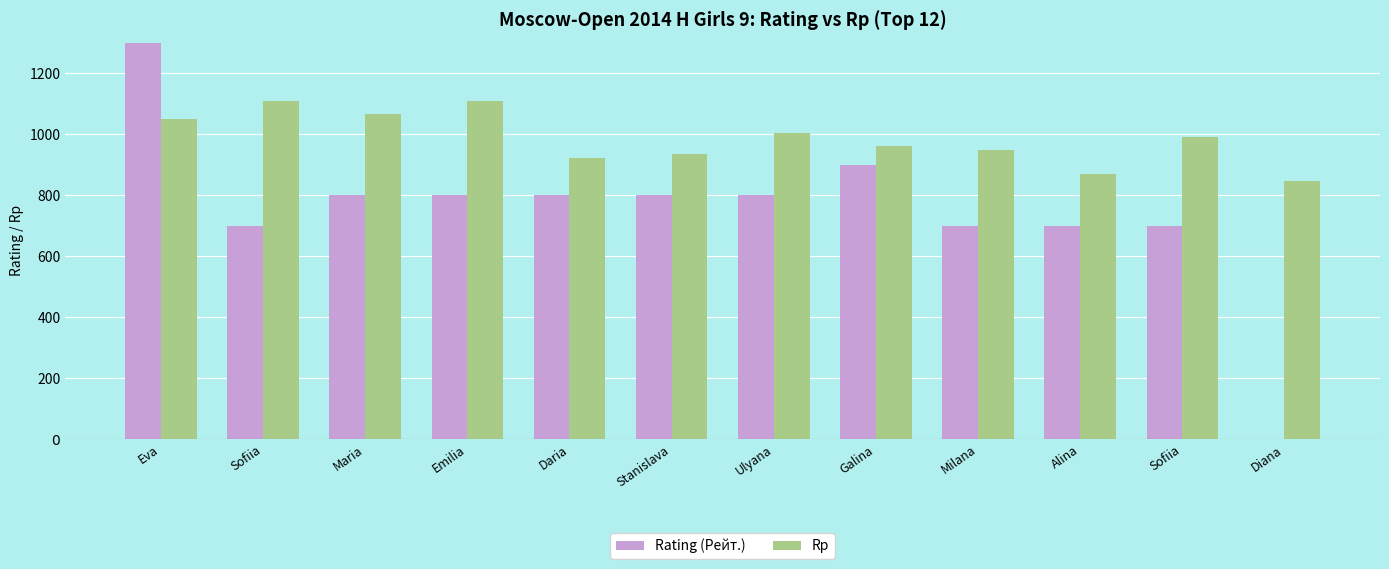

Which series has the largest total across all categories?

Rp